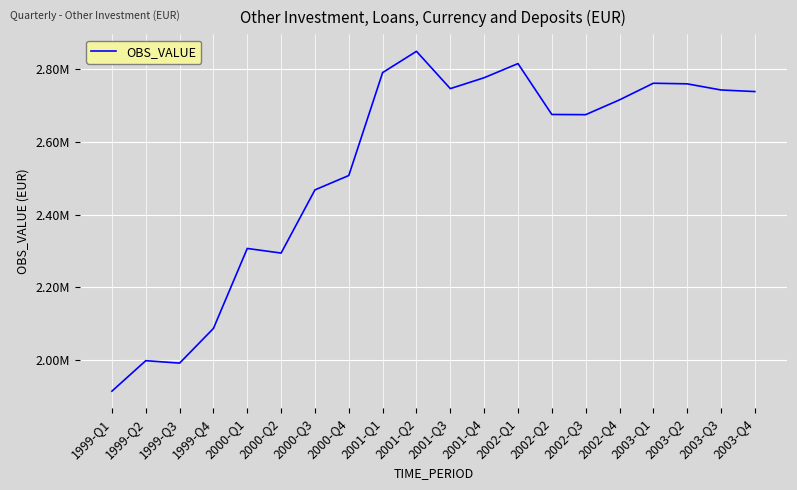

List the labels in order of value, largest first.

2001-Q2, 2002-Q1, 2001-Q1, 2001-Q4, 2003-Q1, 2003-Q2, 2001-Q3, 2003-Q3, 2003-Q4, 2002-Q4, 2002-Q2, 2002-Q3, 2000-Q4, 2000-Q3, 2000-Q1, 2000-Q2, 1999-Q4, 1999-Q2, 1999-Q3, 1999-Q1